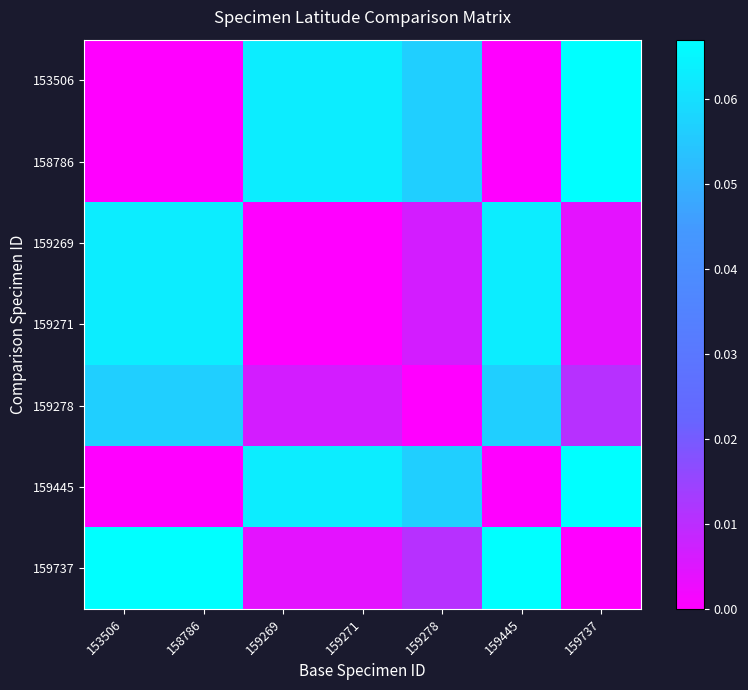

How many distinct data groups are displayed?

7